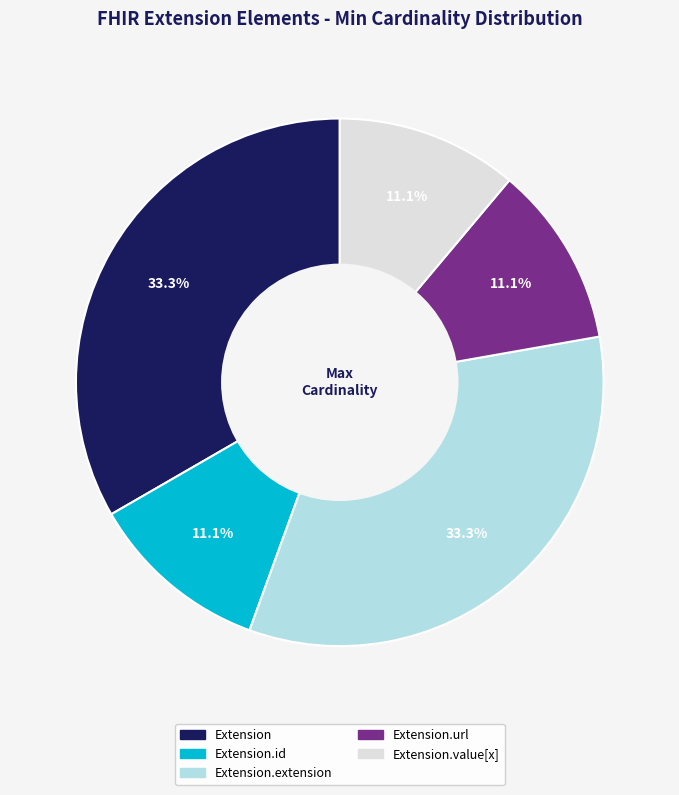

How many segments does this pie chart have?

5